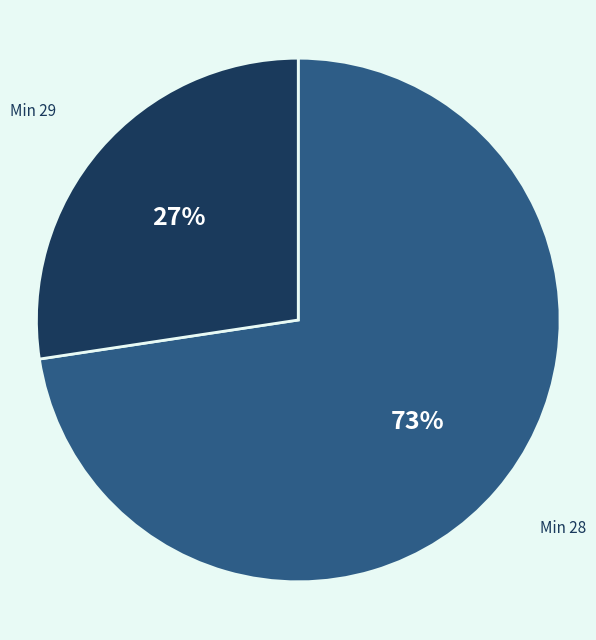

Is it true that Min 28 is 73% of the pie?

True